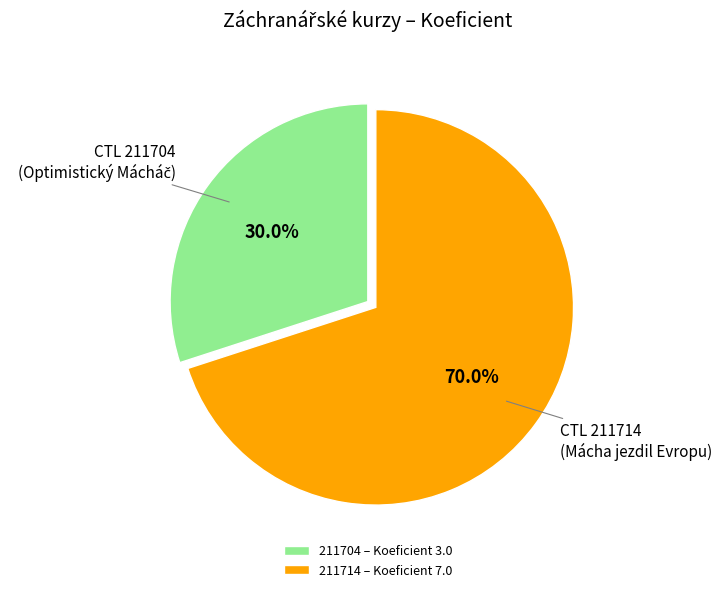

Rank the categories by value from highest to lowest.

211714, 211704